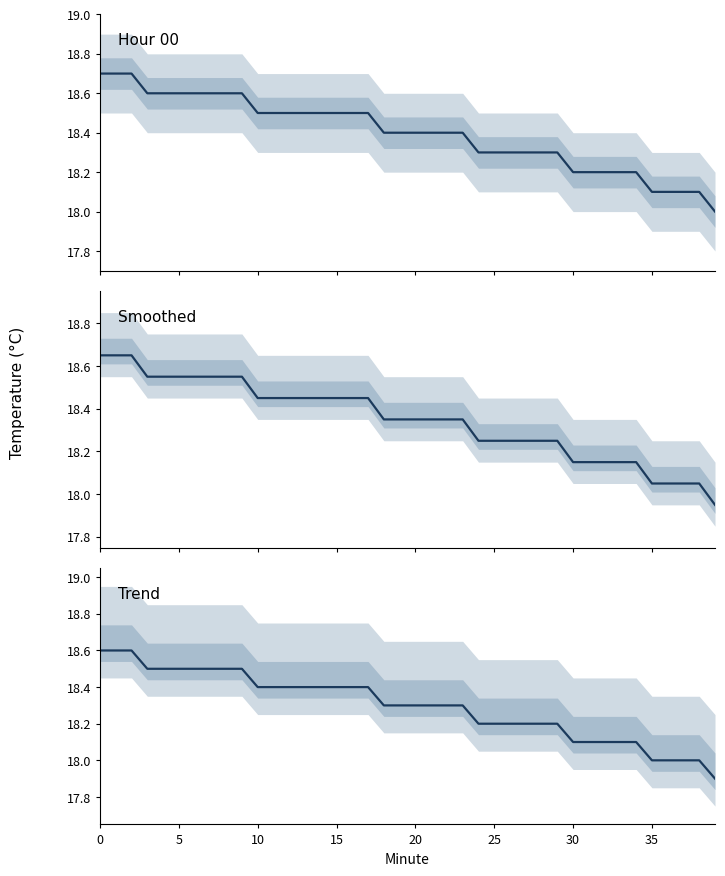

Reading left to right, what are all the values shown in this chart?

Hour 00: 18.7	18.7	18.7	18.6	18.6	18.6	18.6	18.6	18.6	18.6	18.5	18.5	18.5	18.5	18.5	18.5	18.5	18.5	18.4	18.4	18.4	18.4	18.4	18.4	18.3	18.3	18.3	18.3	18.3	18.3	18.2	18.2	18.2	18.2	18.2	18.1	18.1	18.1	18.1	18.0
Smoothed: 18.6	18.6	18.6	18.6	18.6	18.6	18.6	18.6	18.6	18.6	18.4	18.4	18.4	18.4	18.4	18.4	18.4	18.4	18.3	18.3	18.3	18.3	18.3	18.3	18.2	18.2	18.2	18.2	18.2	18.2	18.1	18.1	18.1	18.1	18.1	18.1	18.1	18.1	18.1	17.9
Trend: 18.6	18.6	18.6	18.5	18.5	18.5	18.5	18.5	18.5	18.5	18.4	18.4	18.4	18.4	18.4	18.4	18.4	18.4	18.3	18.3	18.3	18.3	18.3	18.3	18.2	18.2	18.2	18.2	18.2	18.2	18.1	18.1	18.1	18.1	18.1	18.0	18.0	18.0	18.0	17.9